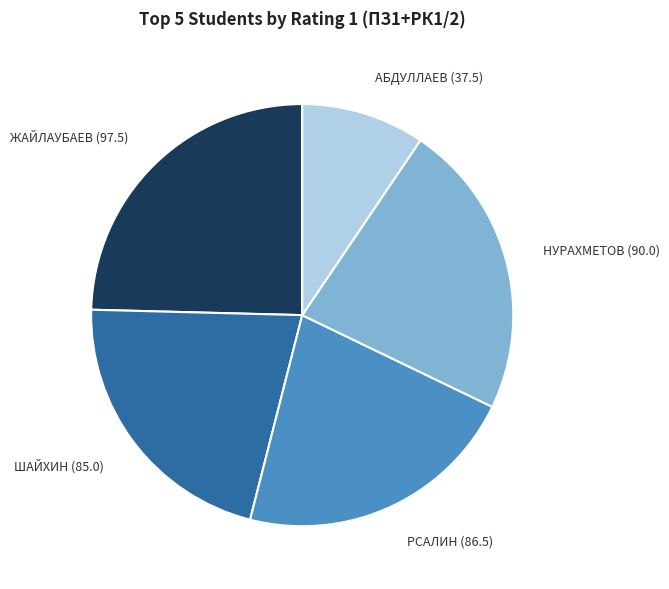

True or false: РСАЛИН (86.5) accounts for 22% of the total.

True